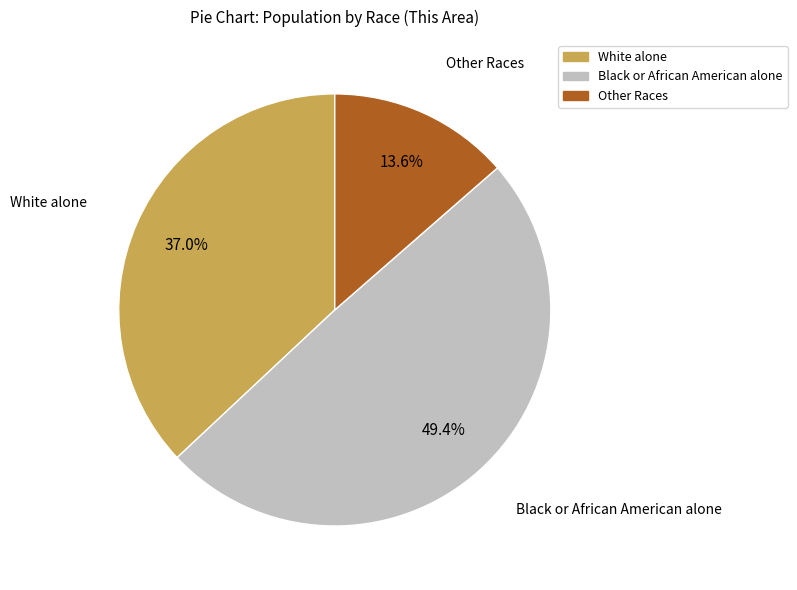

What portion of the pie excludes Black or African American alone?

50.6%